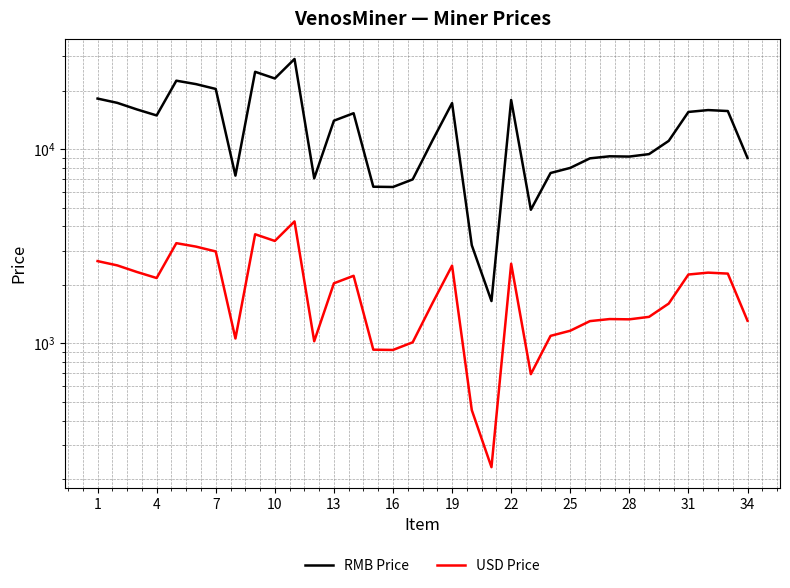

What is the difference between the maximum and minimum values in the USD Price series?

4010.7